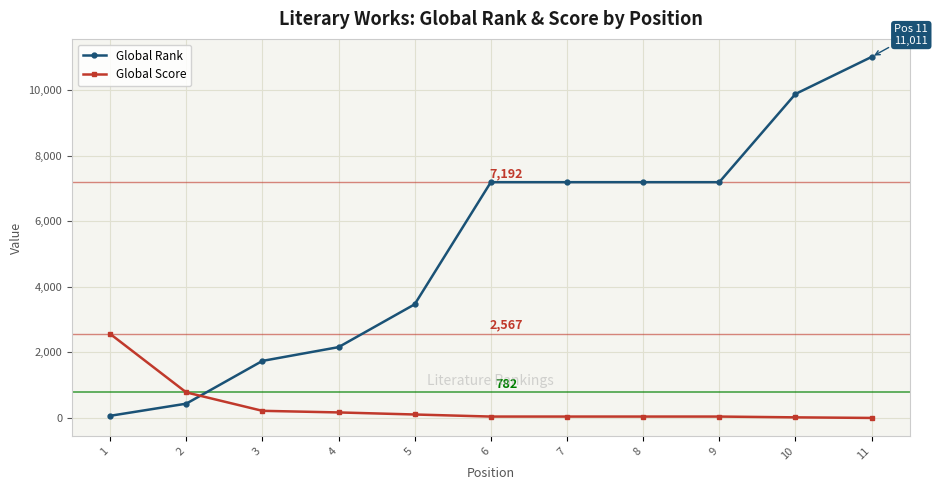

What is the maximum value for Global Rank?

11011